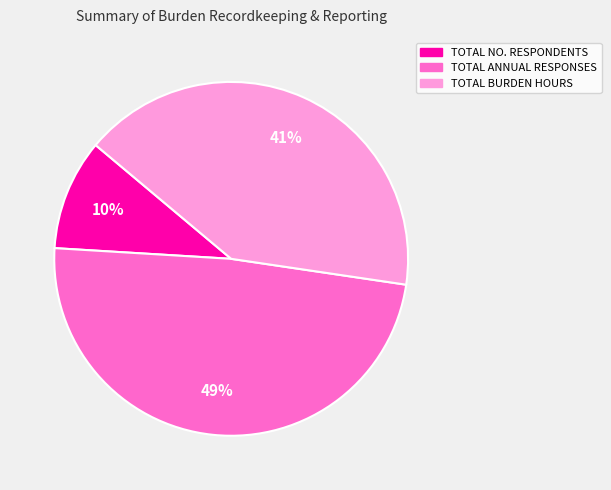

Is the sum of TOTAL BURDEN HOURS and TOTAL NO. RESPONDENTS greater than half?

Yes